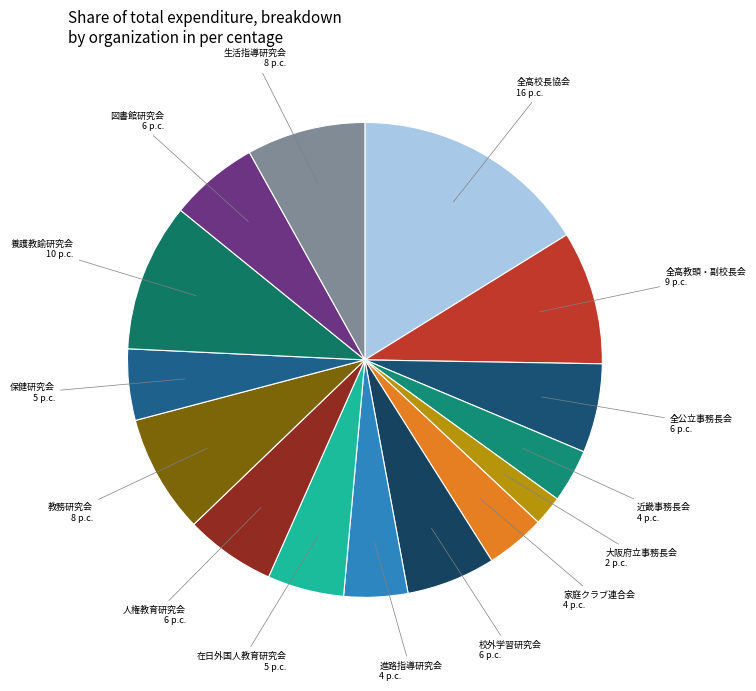

Does 全高教頭・副校長会 account for over 50% of the chart?

No